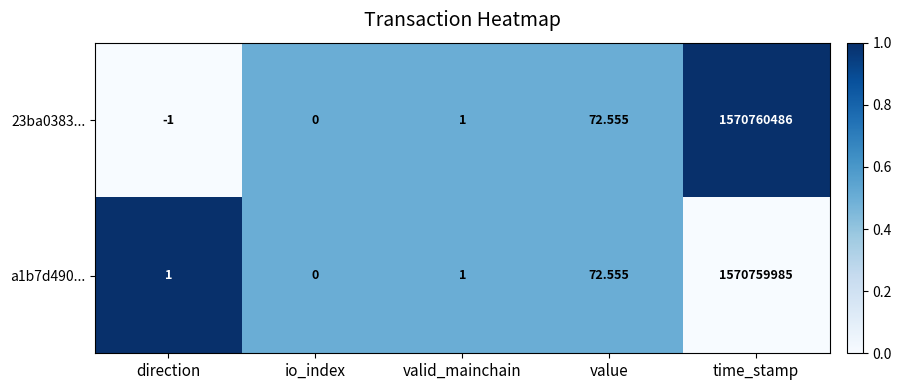

Which category has the lowest value across all series?

direction